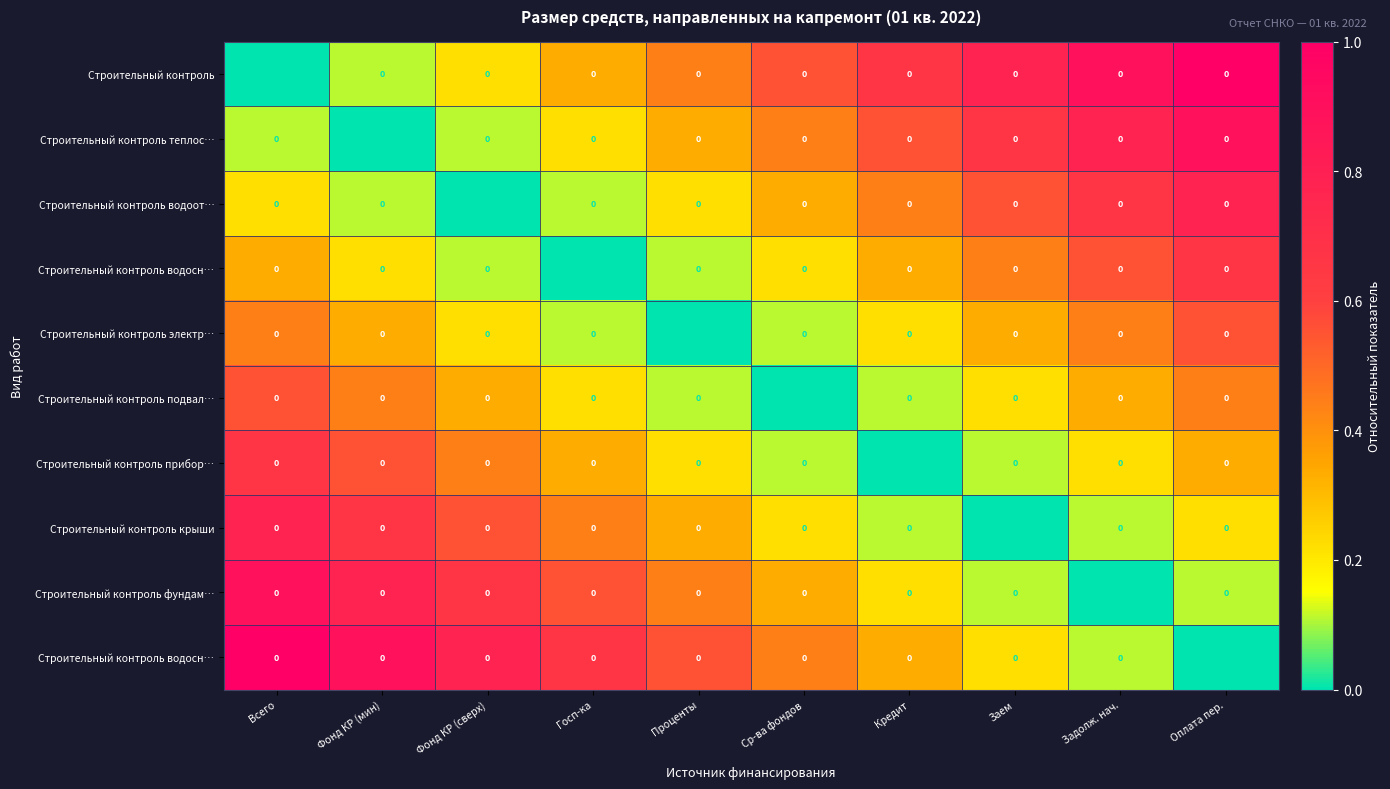

Between Фонд КР (сверх) and Всего, which is larger?

Фонд КР (сверх)